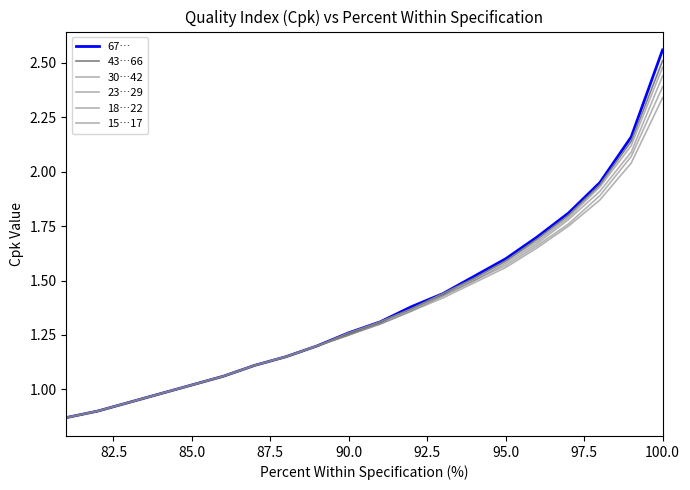

True or false: 18…22 has more than 1 interior local peaks.

False